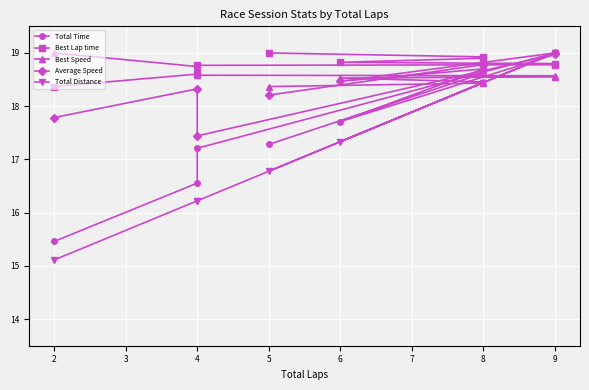

At how many categories does at least one series exceed 15?

9